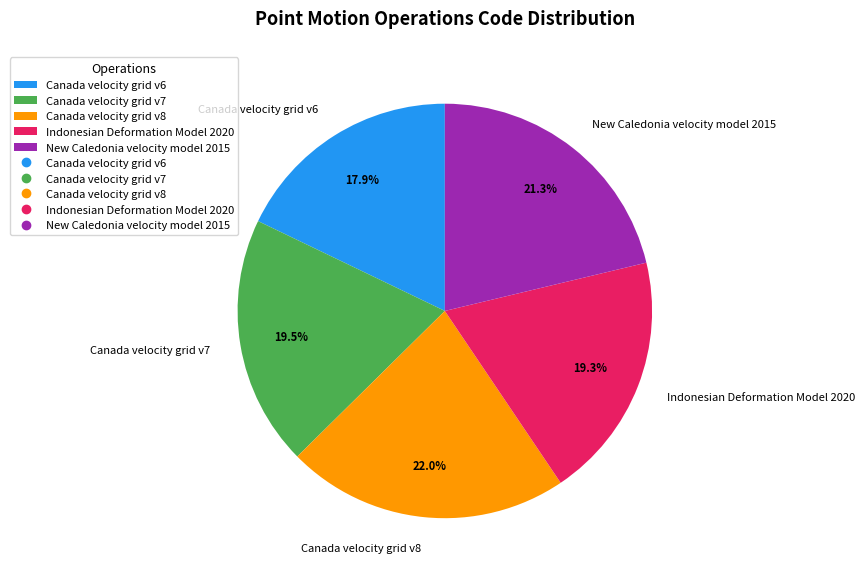

To the nearest percent, what is the difference between the Indonesian Deformation Model 2020 and New Caledonia velocity model 2015 slice percentages?

2%